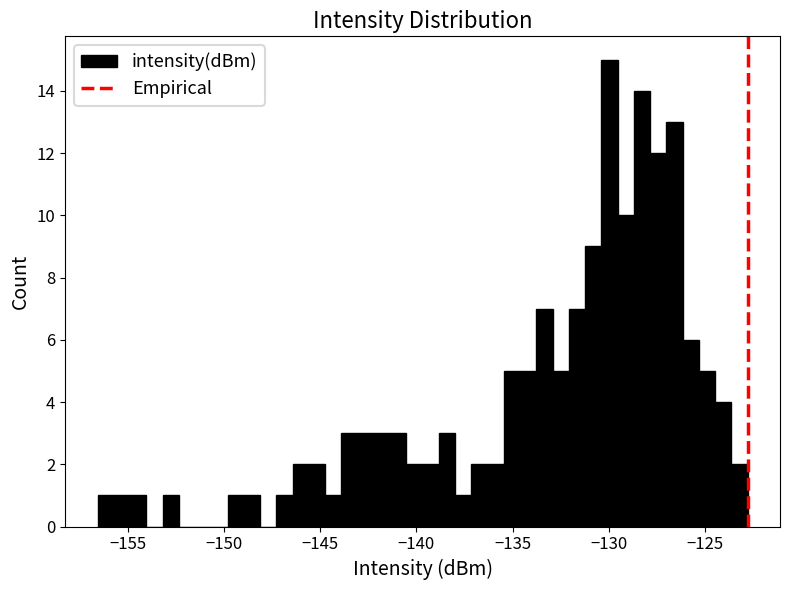

Read against the x-axis, roughly where is the centre of the tallest bar?

-130.0